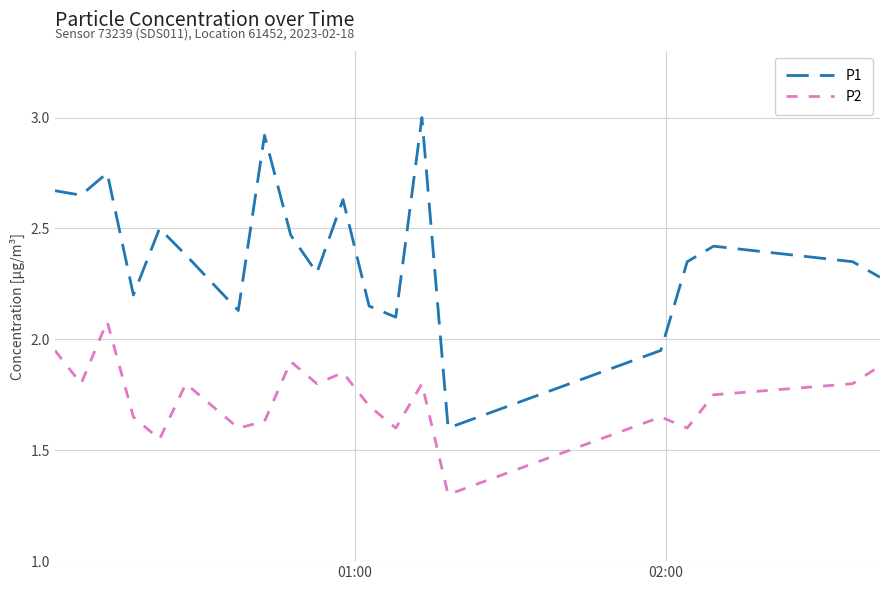

Which series has the largest total across all categories?

P1